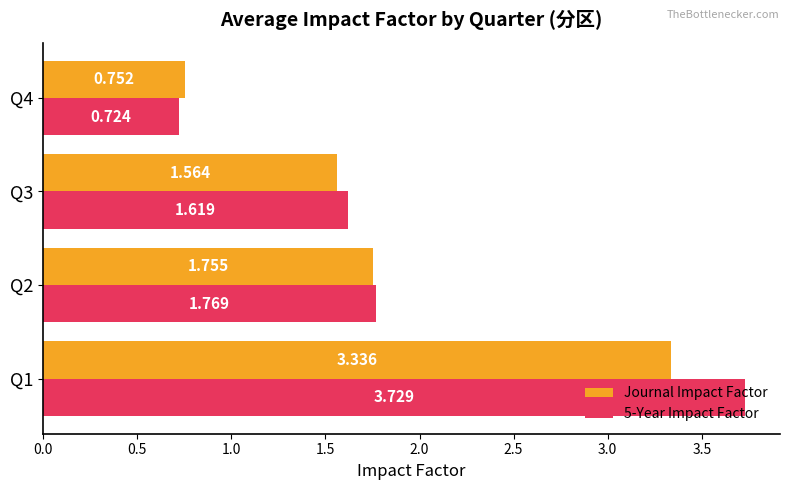

Which series changed the most between Q2 and Q3?

Journal Impact Factor